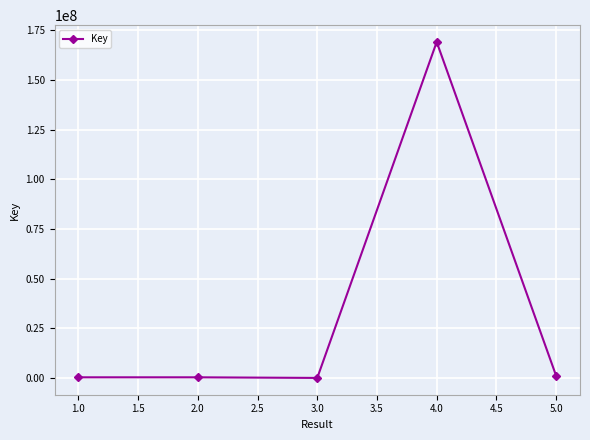

How many points are lower than both their immediate neighbors (excluding endpoints)?

1